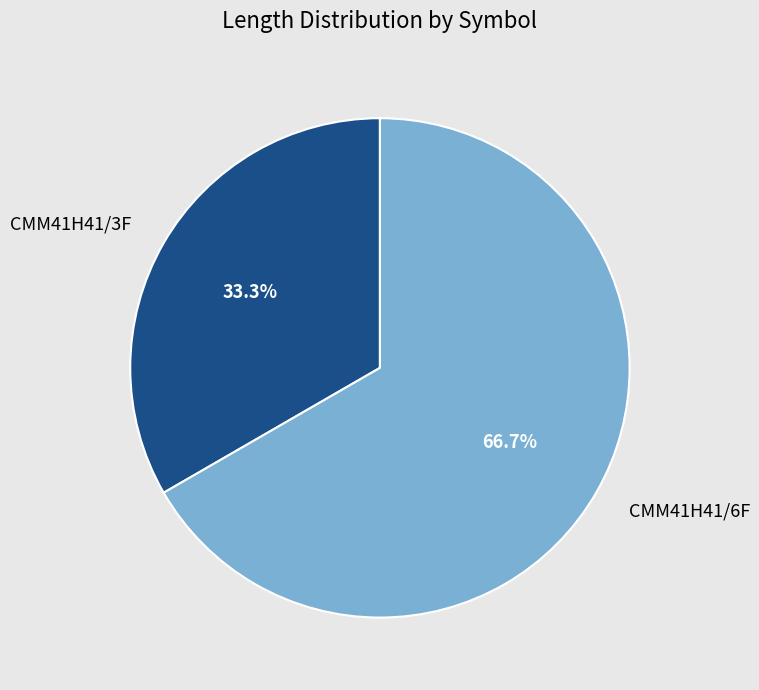

To the nearest percent, what portion does CMM41H41/6F represent?

67%